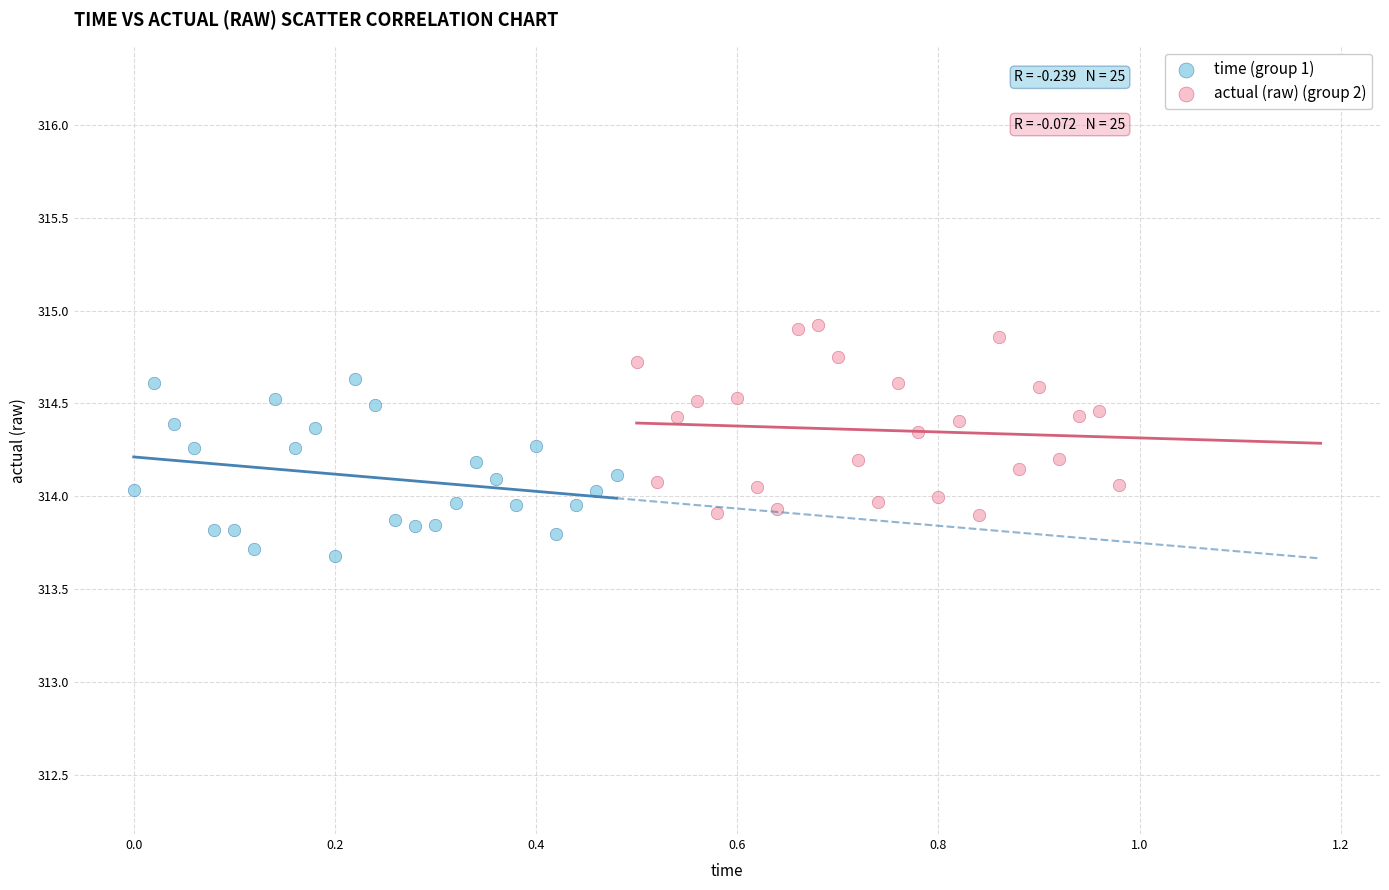

Which series contains the highest Y value?

actual (raw) (group 2)